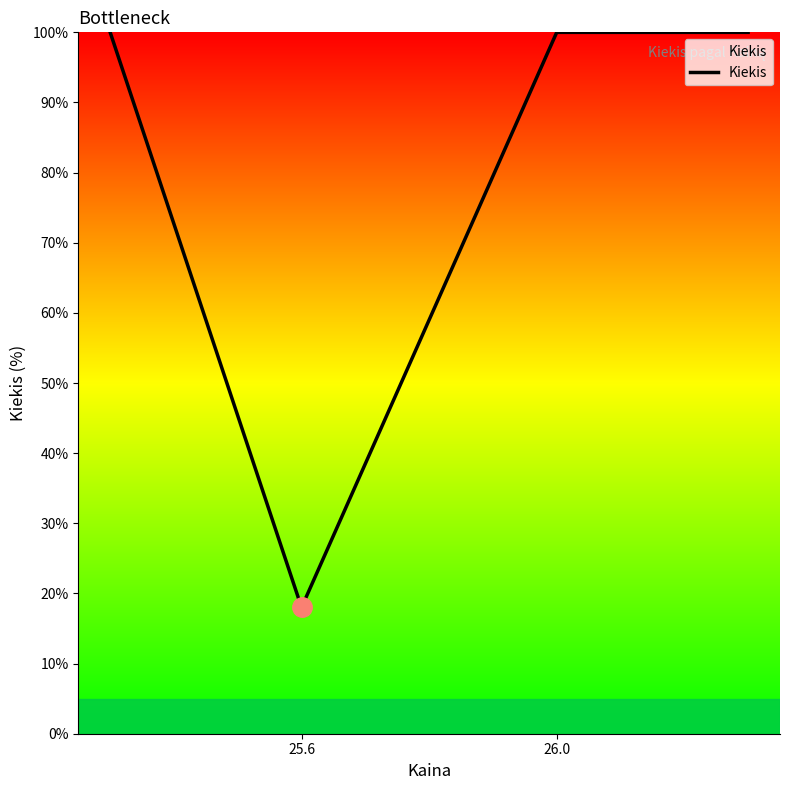

How many categories are shown in the chart?

4